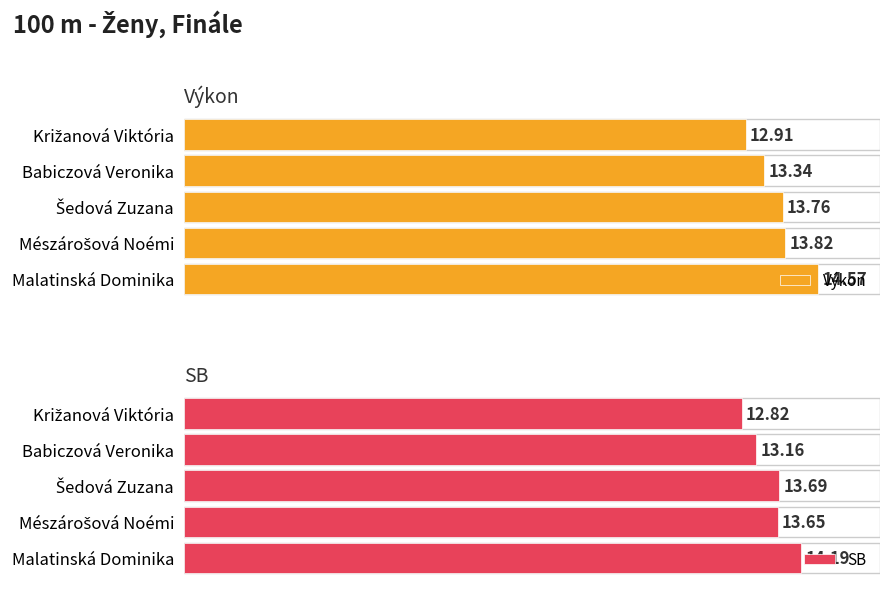

Which series has the largest total across all categories?

Výkon